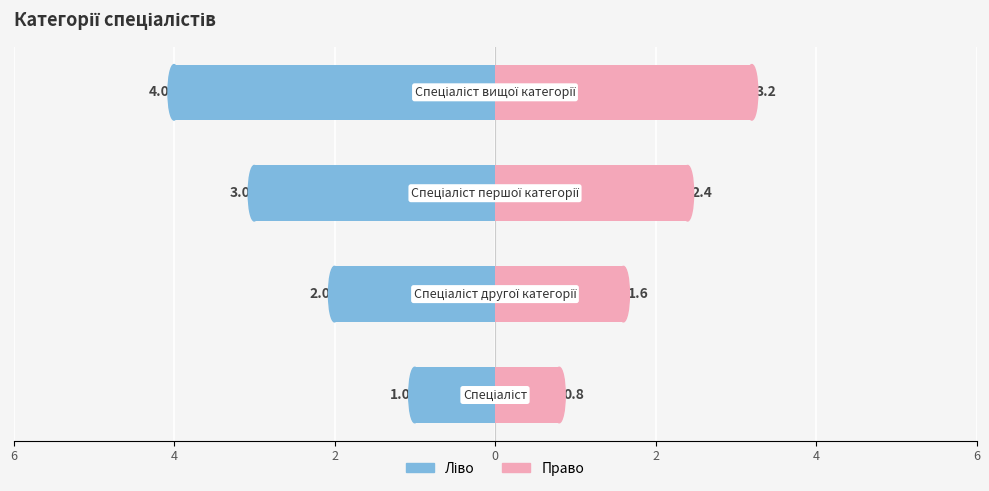

How many series are shown in this chart?

2